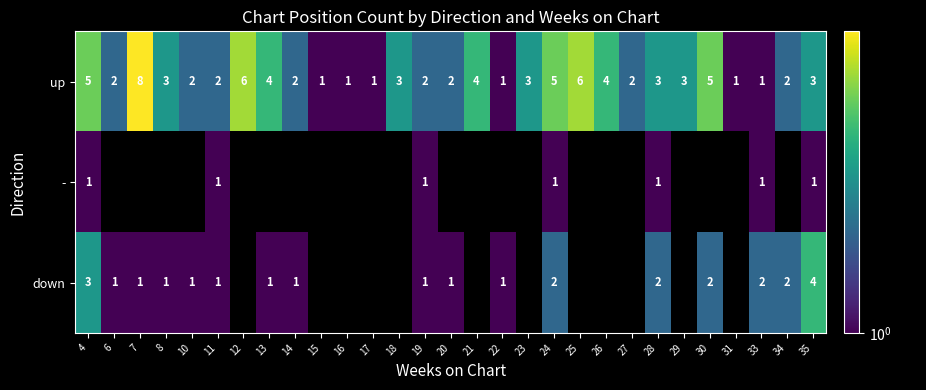

What is the sum of all up values?

87